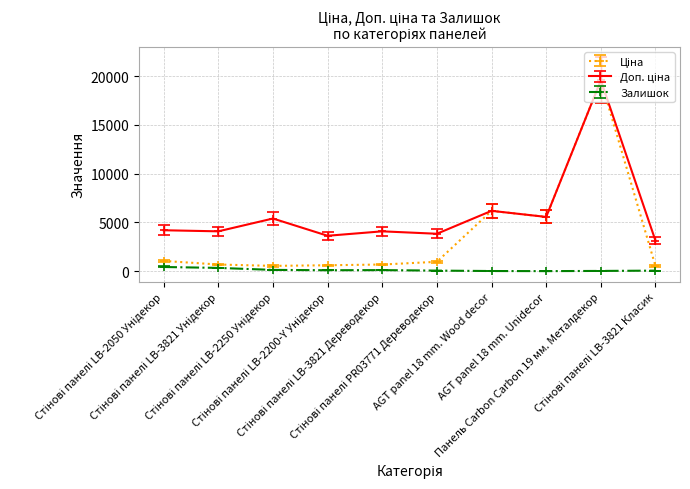

What is the maximum value shown in the chart?

19564.9